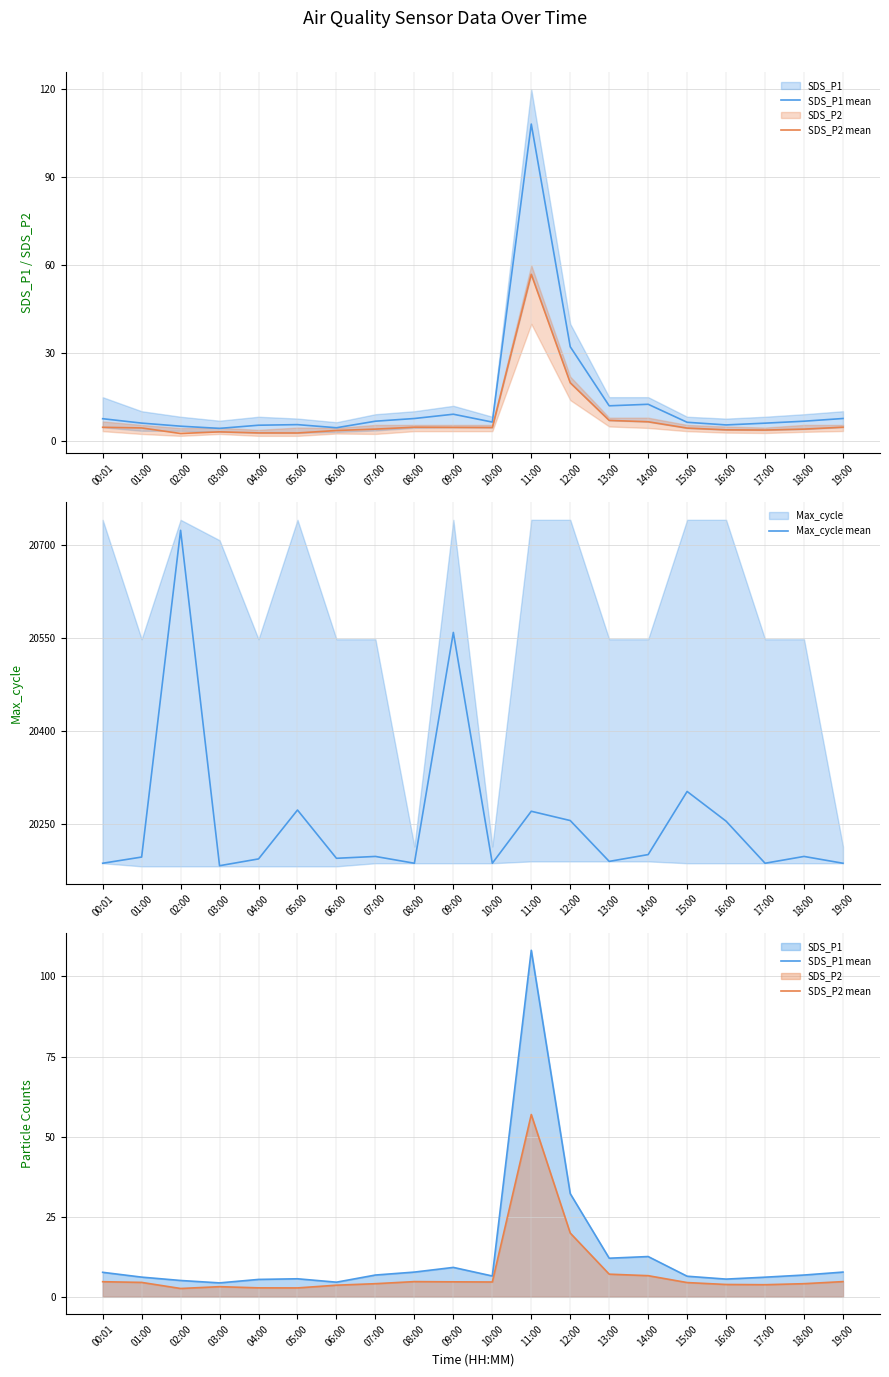

What is the difference between the second highest and second lowest values in the SDS_P2 mean series?

17.1